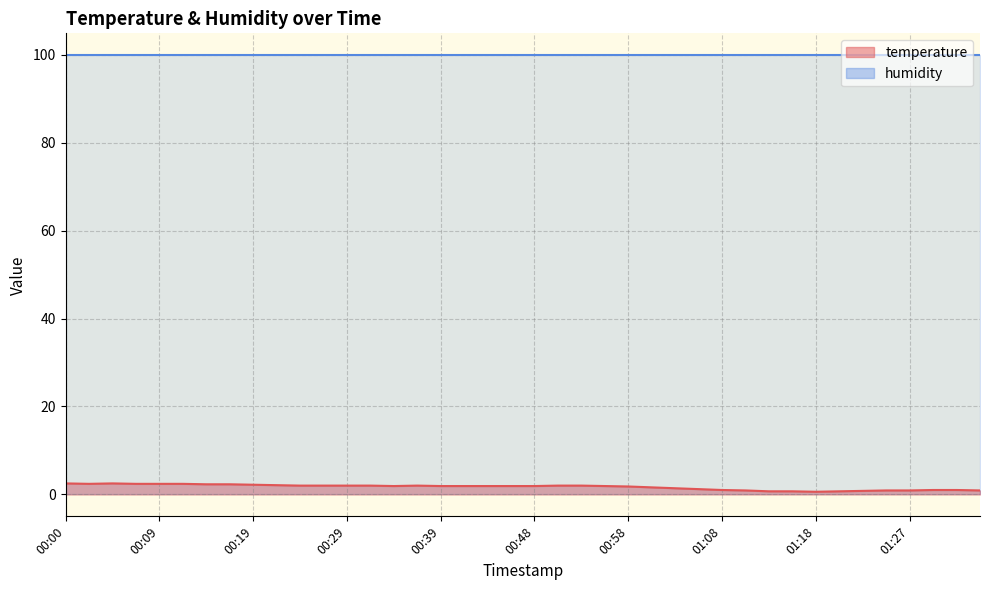

Where does the data first go above 1?

00:00